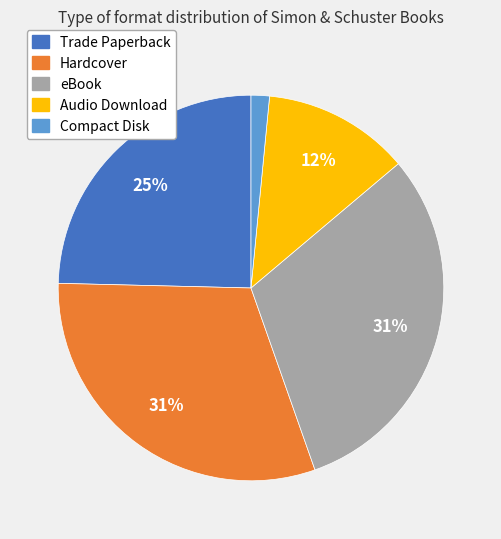

Combined, do Hardcover and Trade Paperback account for over 50%?

Yes